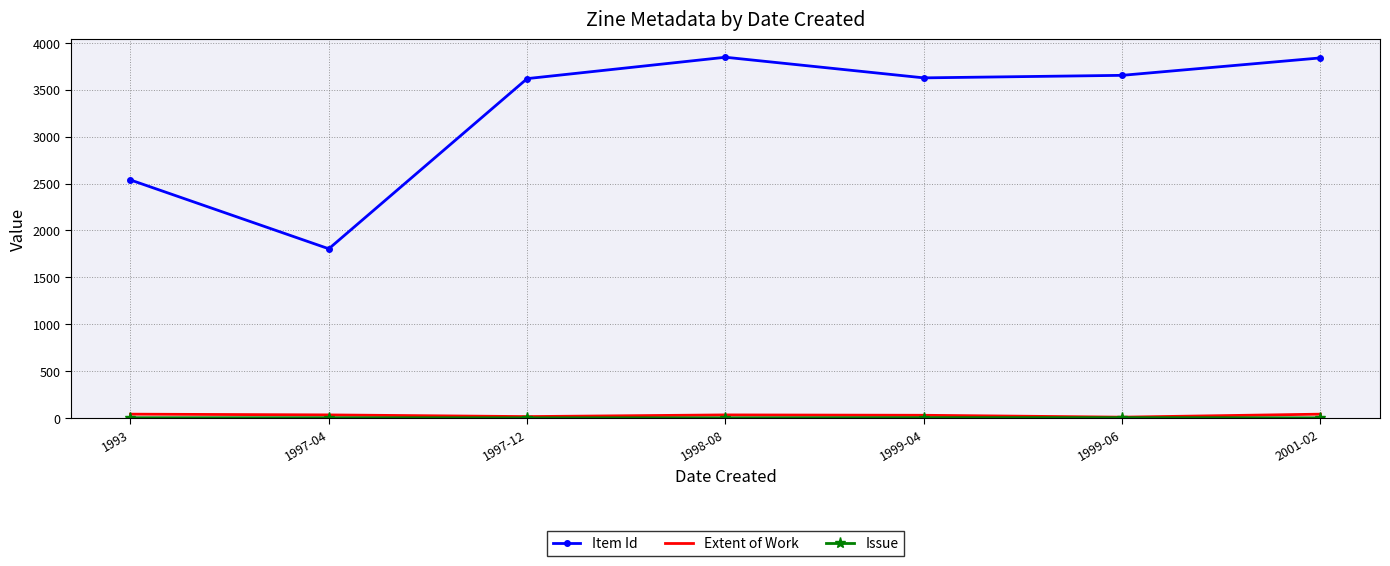

Which series has the largest total across all categories?

Item Id